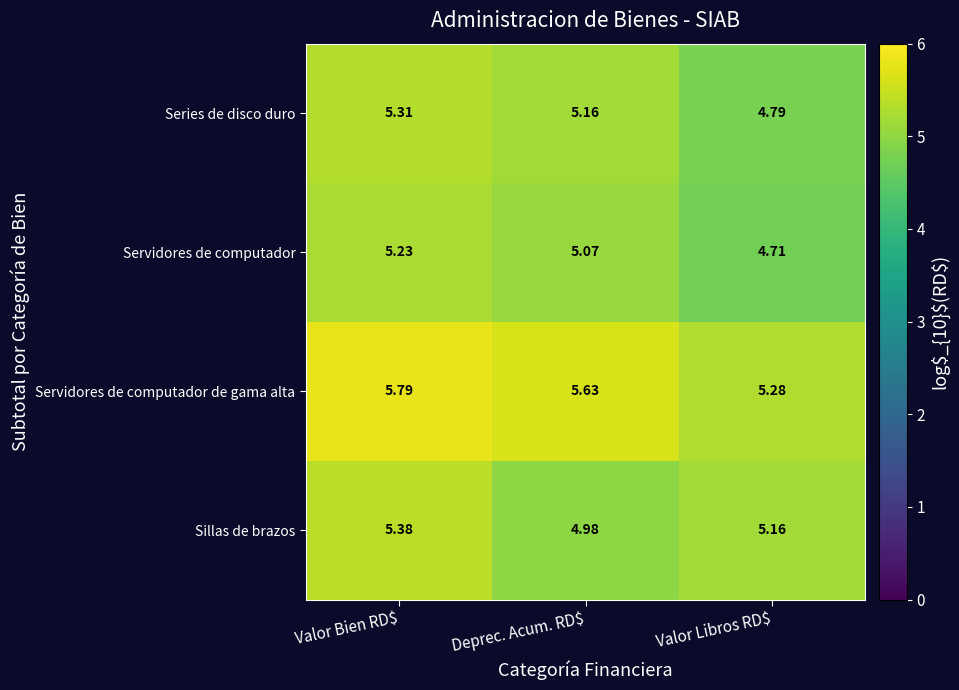

How many data points does each series have?

3